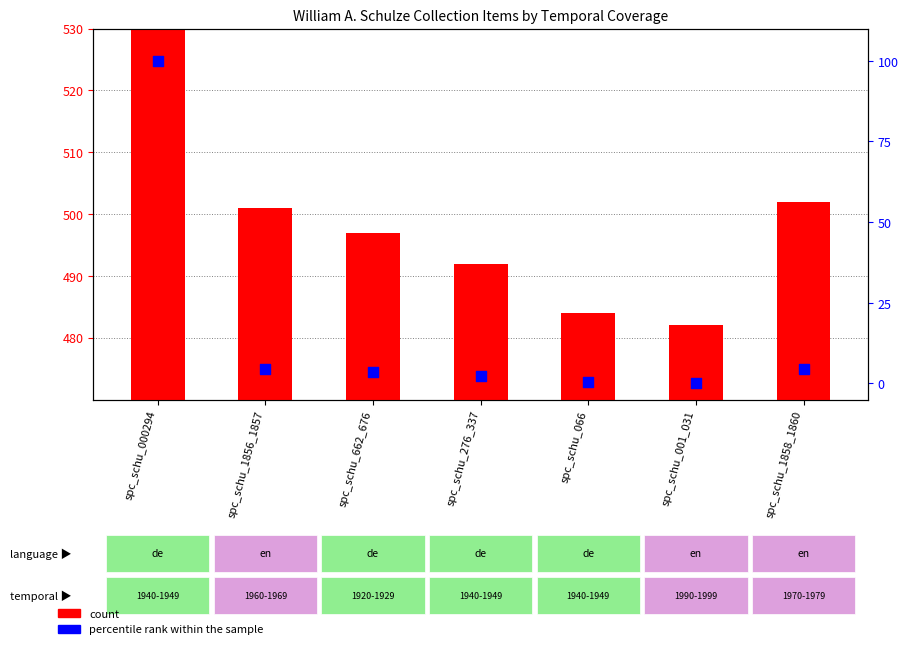

Which series reaches the minimum Y coordinate?

percentile rank within the sample